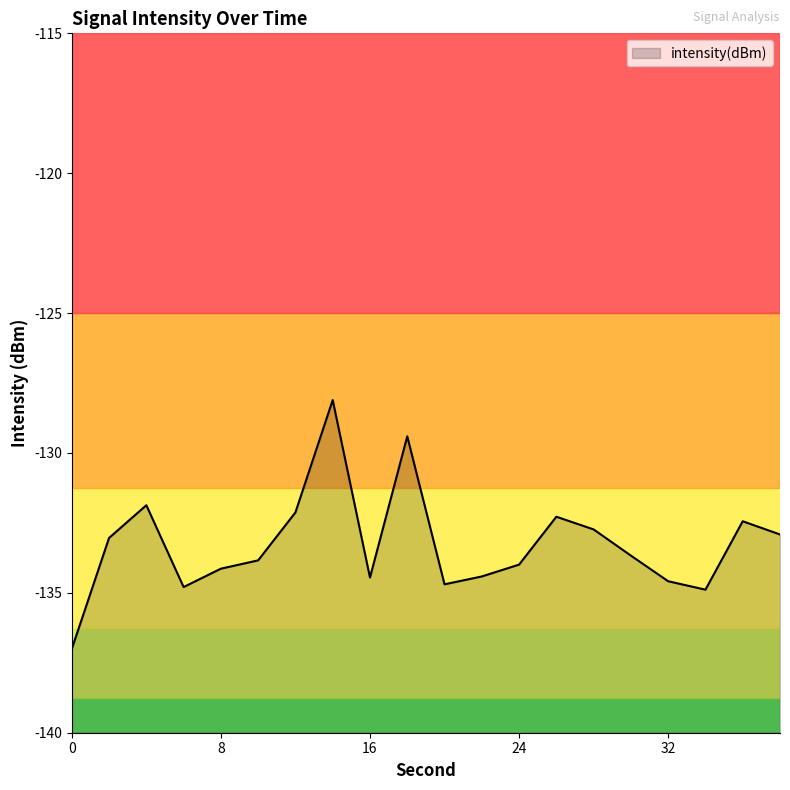

At which category does the data reach its first local peak?

4